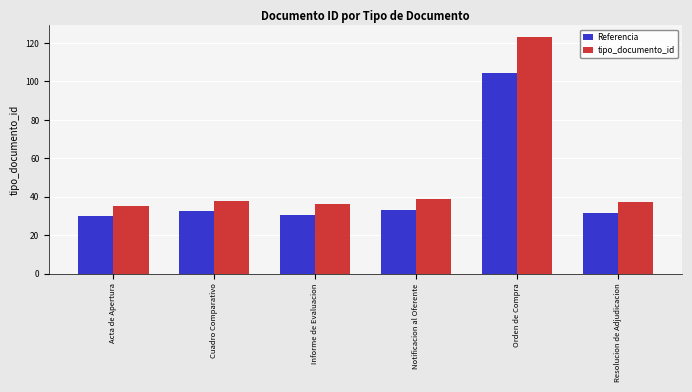

Is it true that Referencia equals 32.3 at Cuadro Comparativo?

True